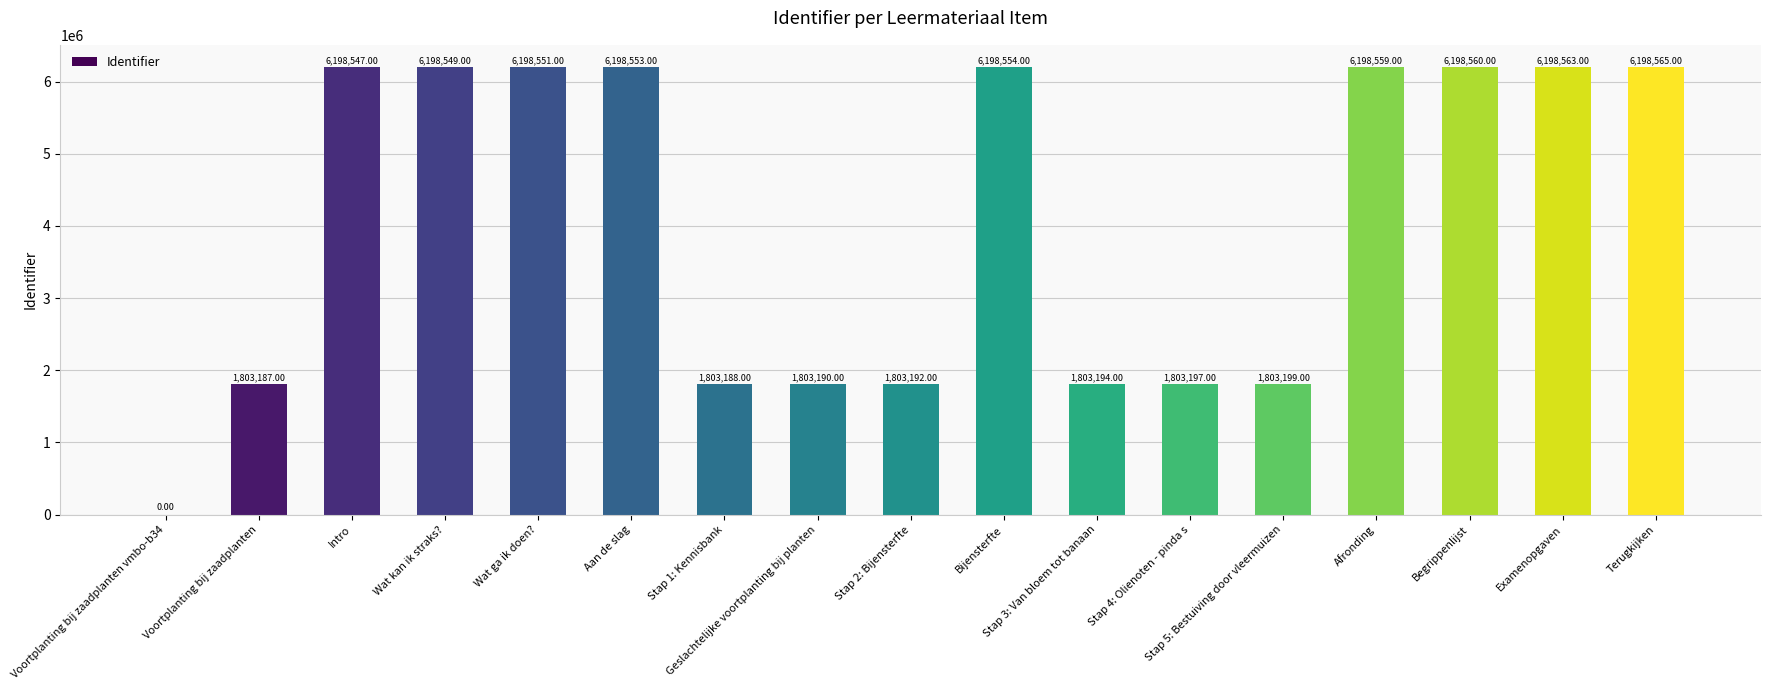

What is the sum of all values?

68409348